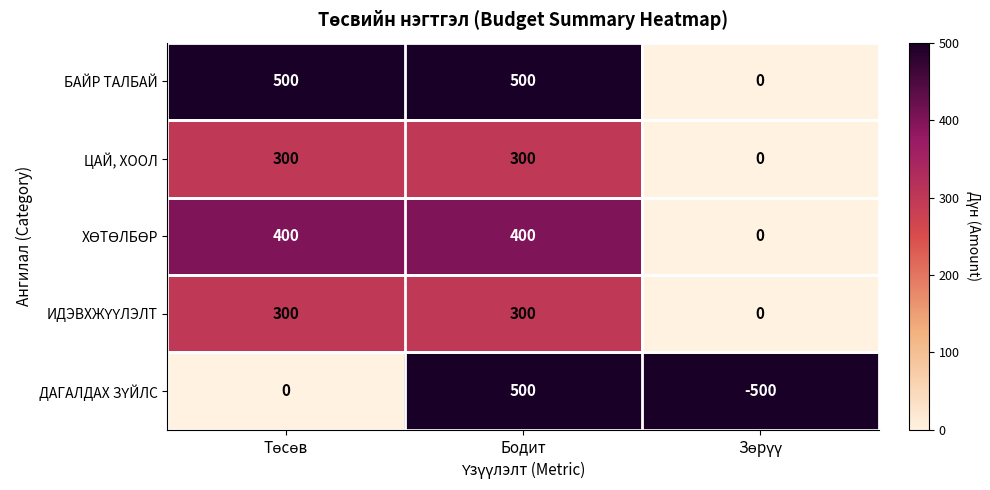

What is the spread (max minus min) of values at Бодит?

200